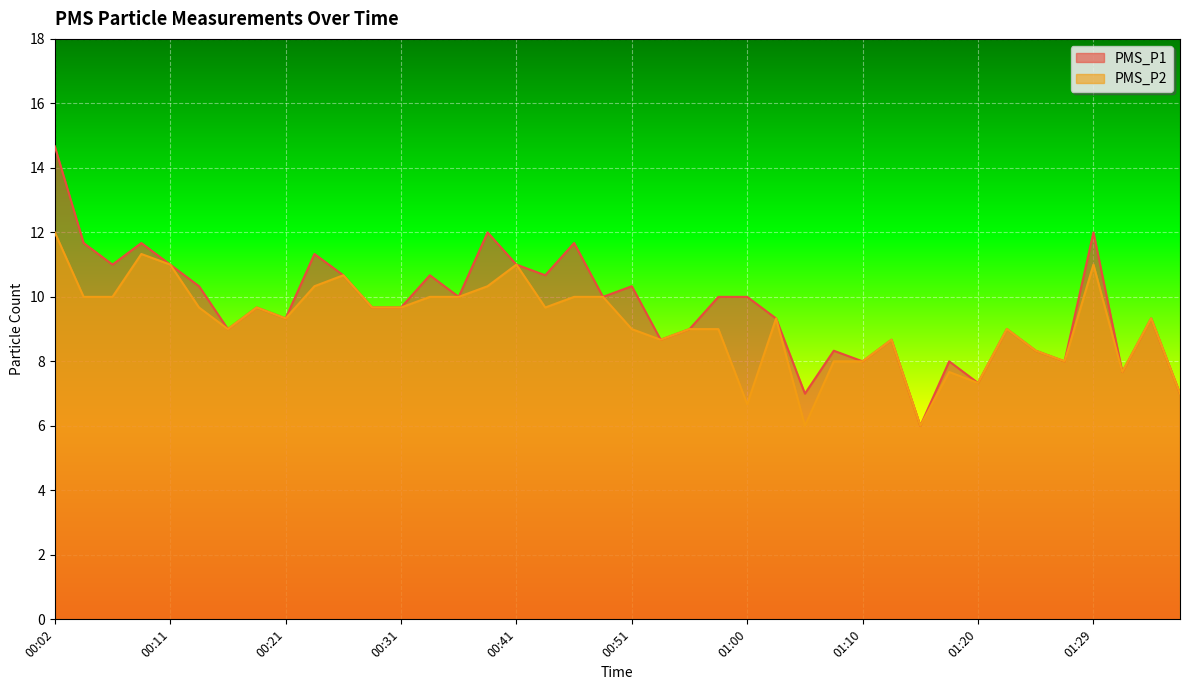

How many lines are shown in the chart?

2